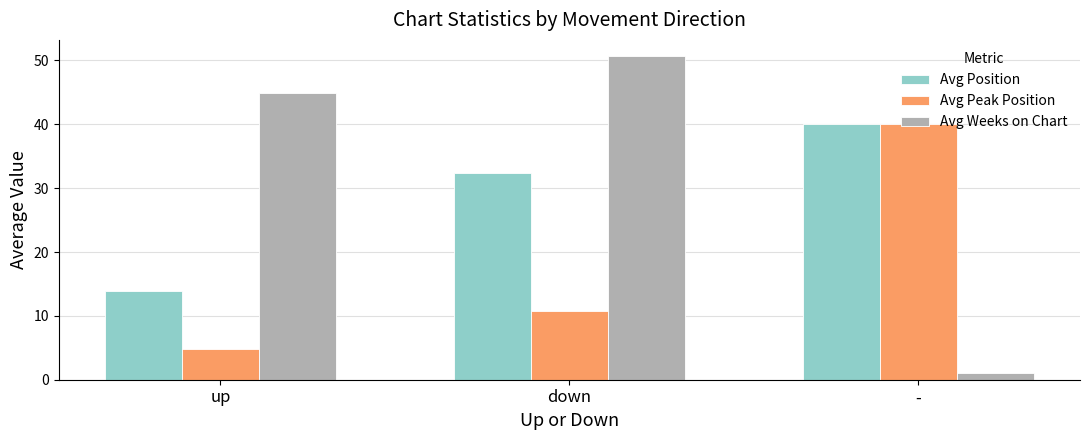

What is the label of the 2nd bar from the right?

down